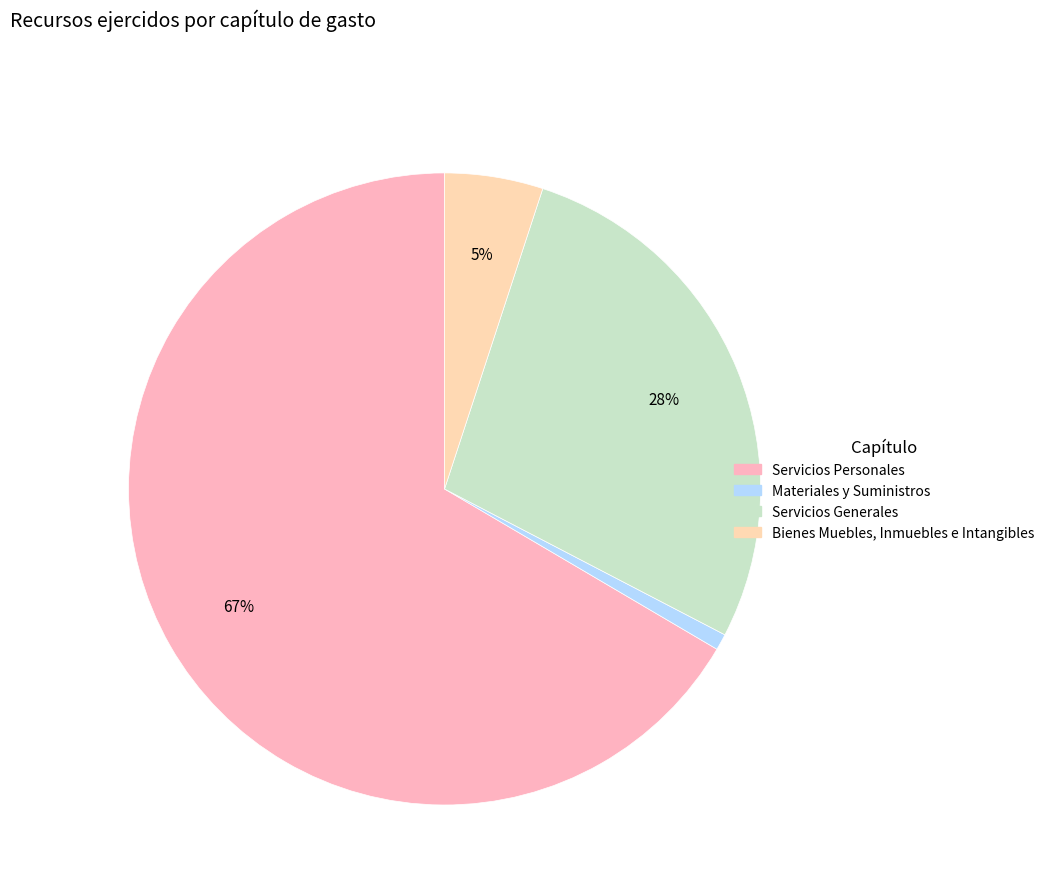

True or false: Bienes Muebles, Inmuebles e Intangibles accounts for 13% of the total.

False